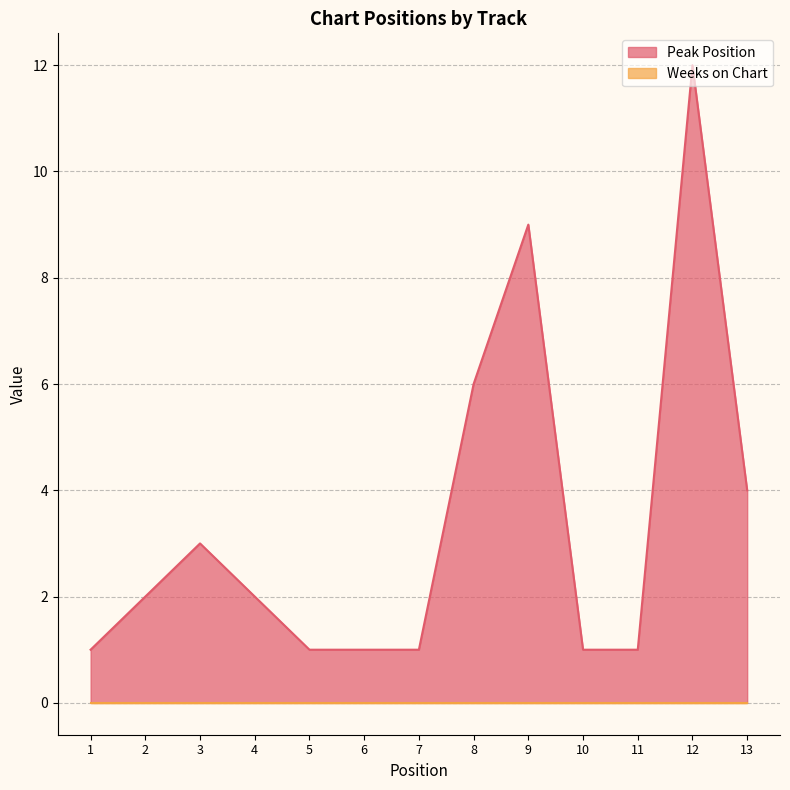

True or false: there are more than 2 points higher than both neighbors.

True